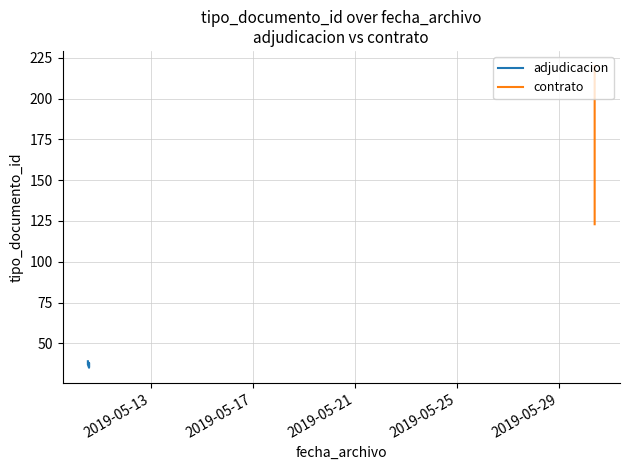

Rank the categories by value from lowest to highest.

2019-05-10 13:31:57, 2019-05-10 13:31:57, 2019-05-10 12:24:45, 2019-05-10 13:31:57, 2019-05-10 12:24:45, 2019-05-30 09:16:55, 2019-05-30 09:16:56